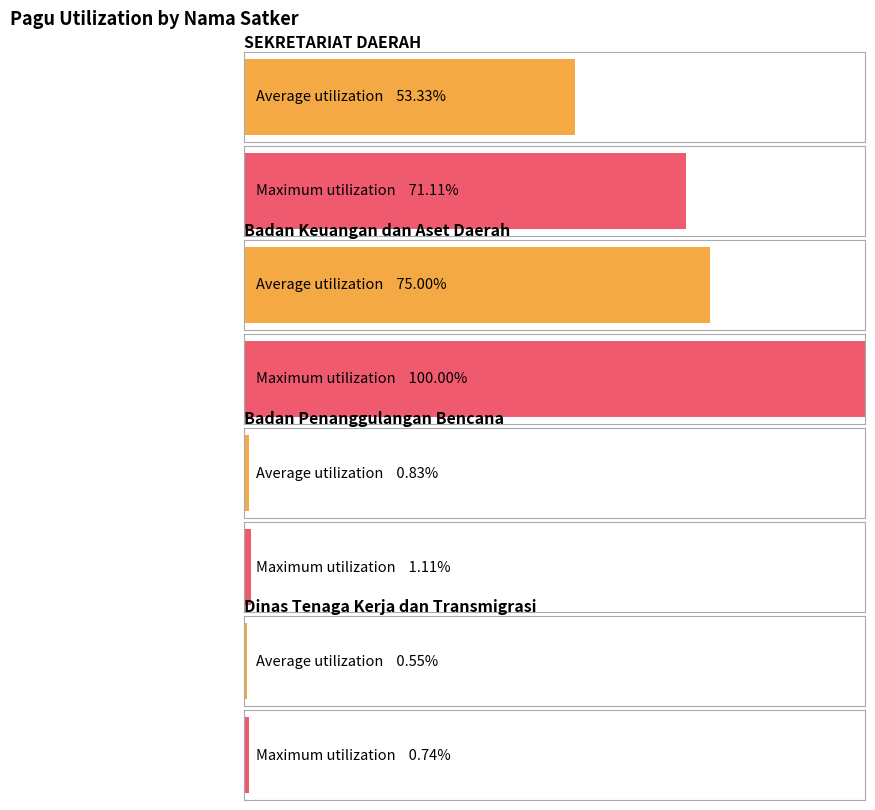

How many values in the Maximum utilization series are below 150056000?

4